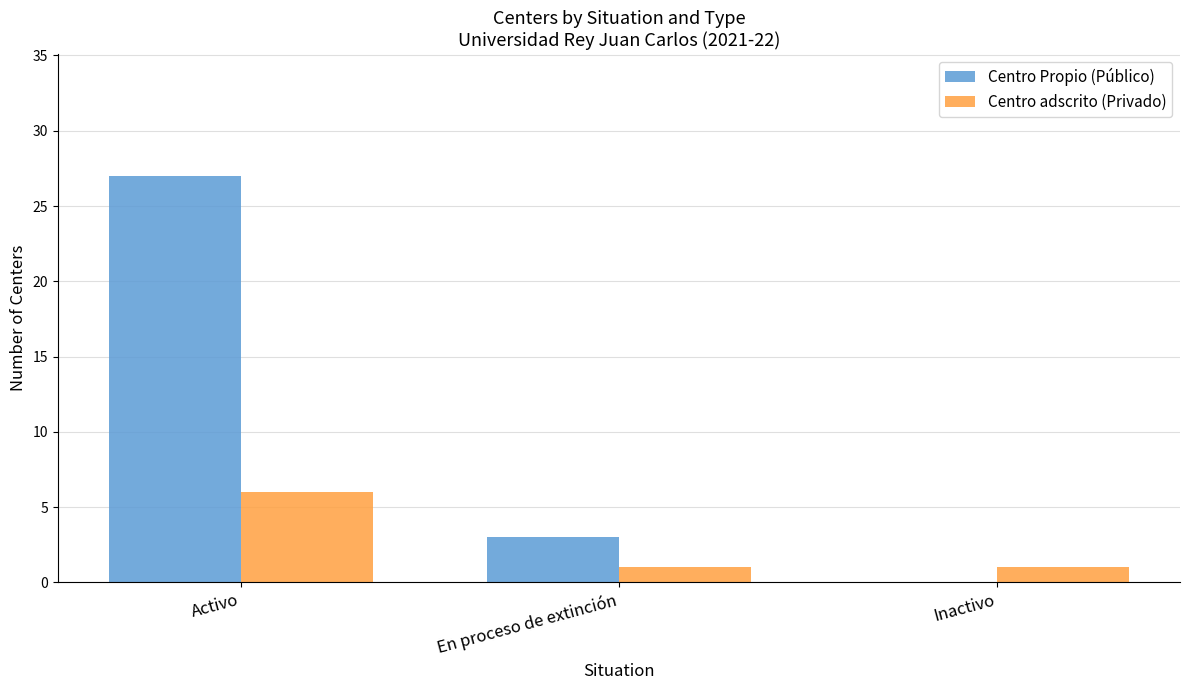

What are all the series names shown in the legend?

Centro Propio (Público), Centro adscrito (Privado)